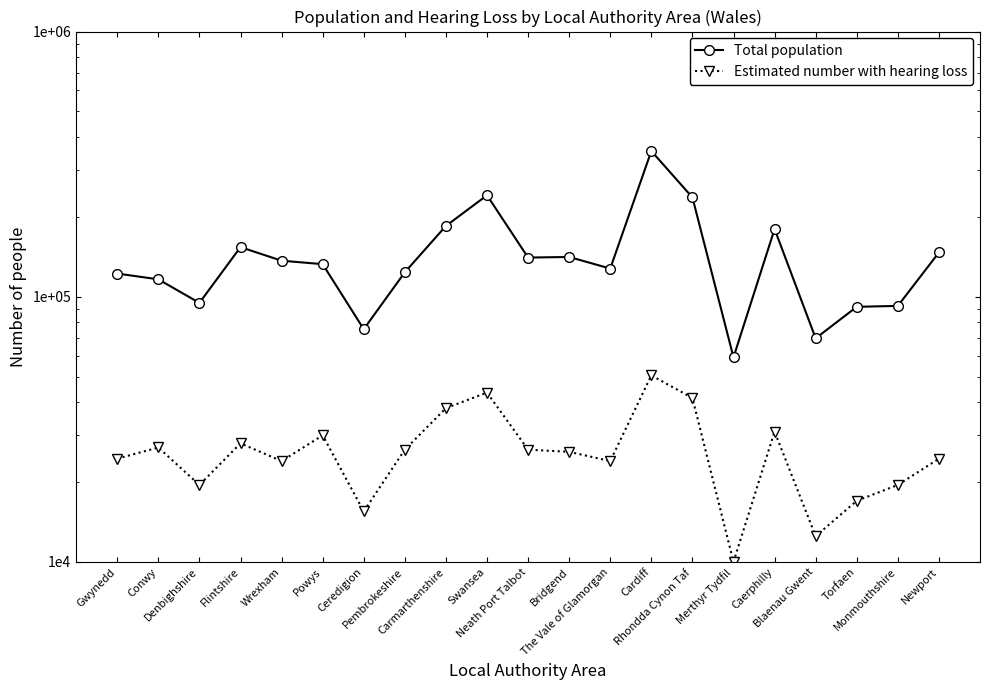

What is the difference between the highest and lowest values at Newport?

122341